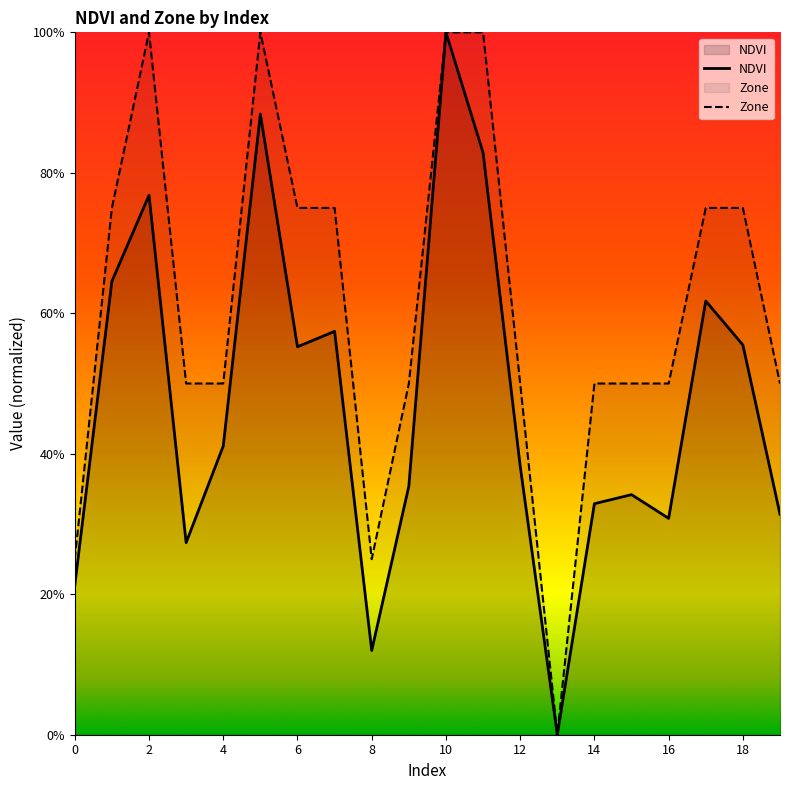

Read the Zone value at 6.

75.0